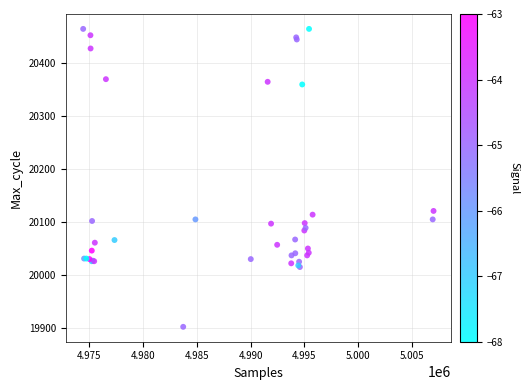

What Y value in the scatter plot is closest to 20183?

20121